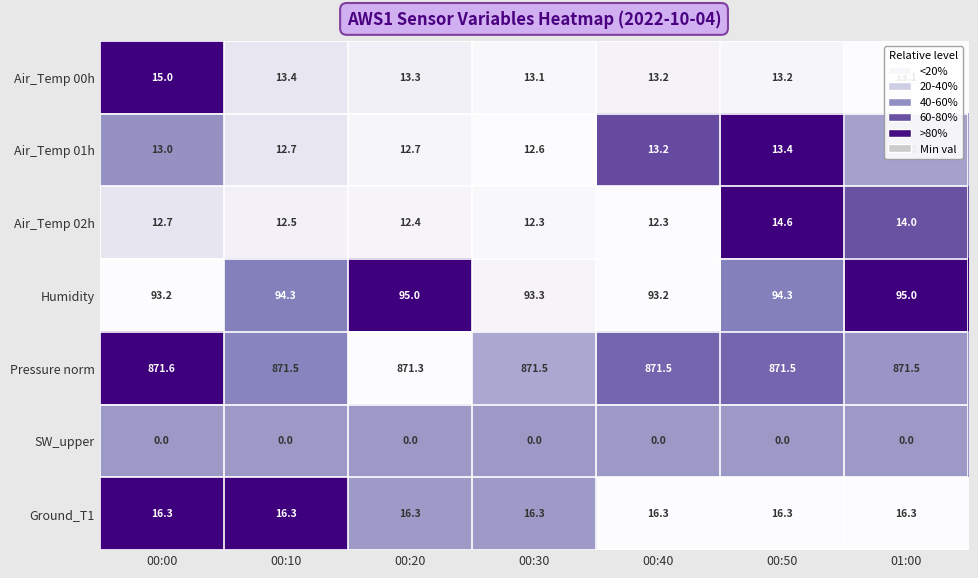

What is the greatest value displayed?

871.6